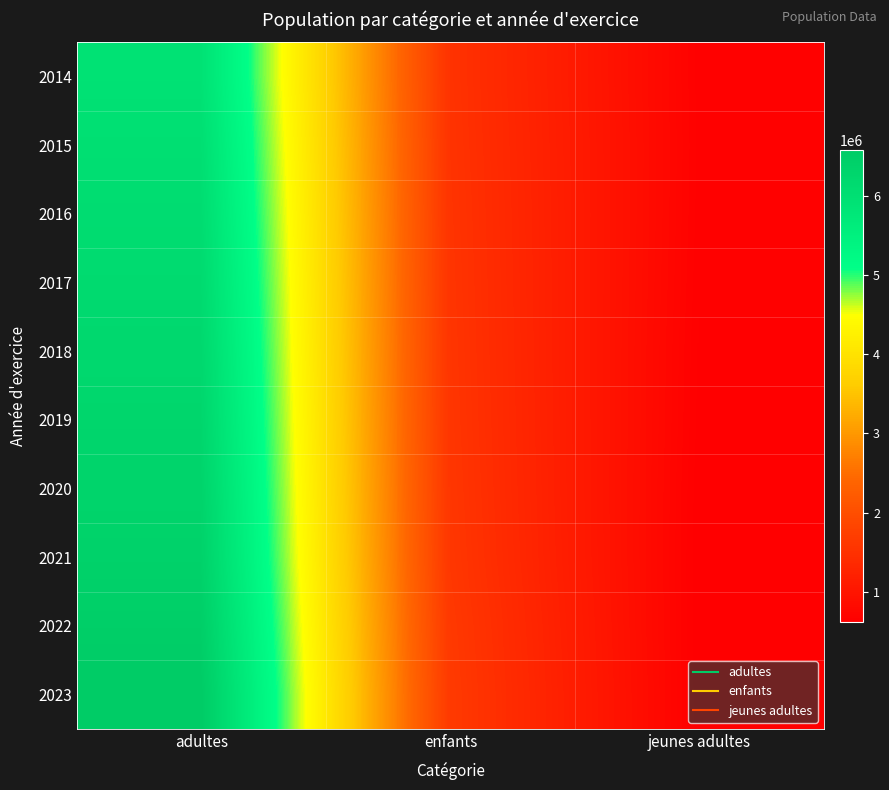

What is the smallest value displayed?

624108